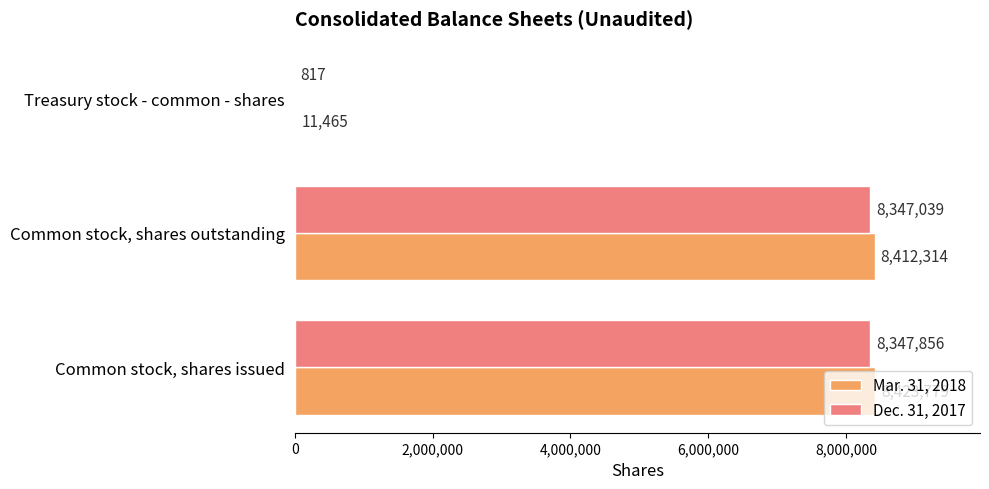

Which series changed the most between Common stock, shares outstanding and Treasury stock - common - shares?

Mar. 31, 2018